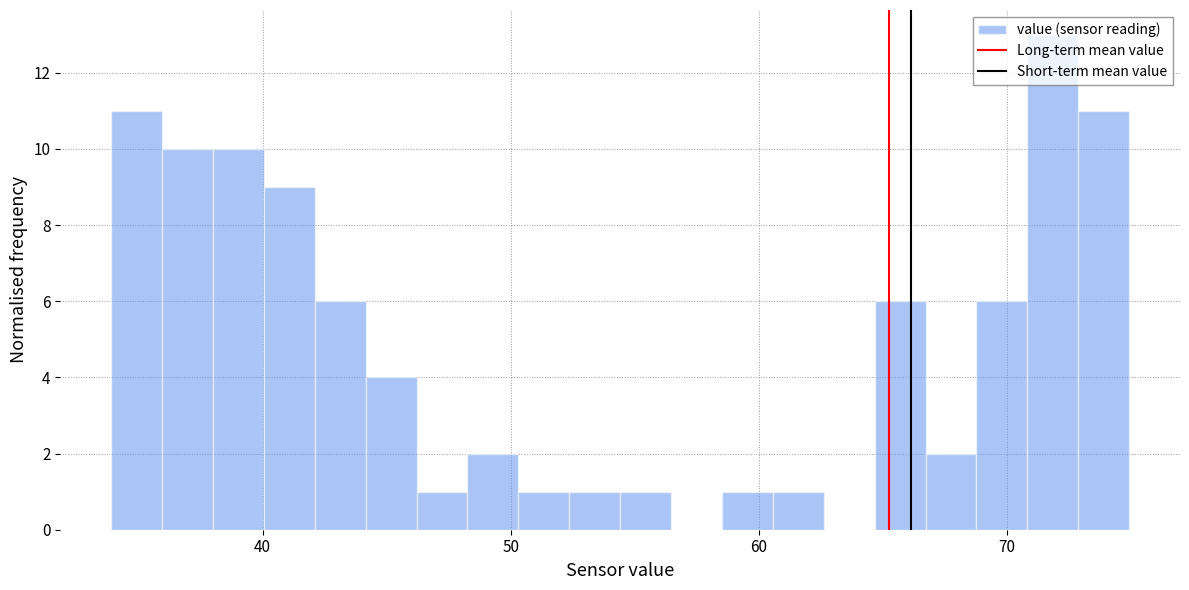

Read against the x-axis, roughly where is the centre of the tallest bar?

72